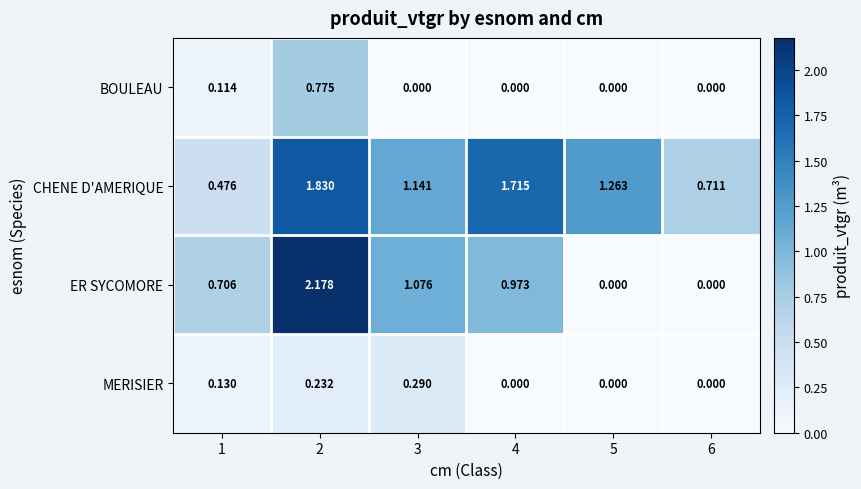

Which series has the widest spread of values?

ER SYCOMORE